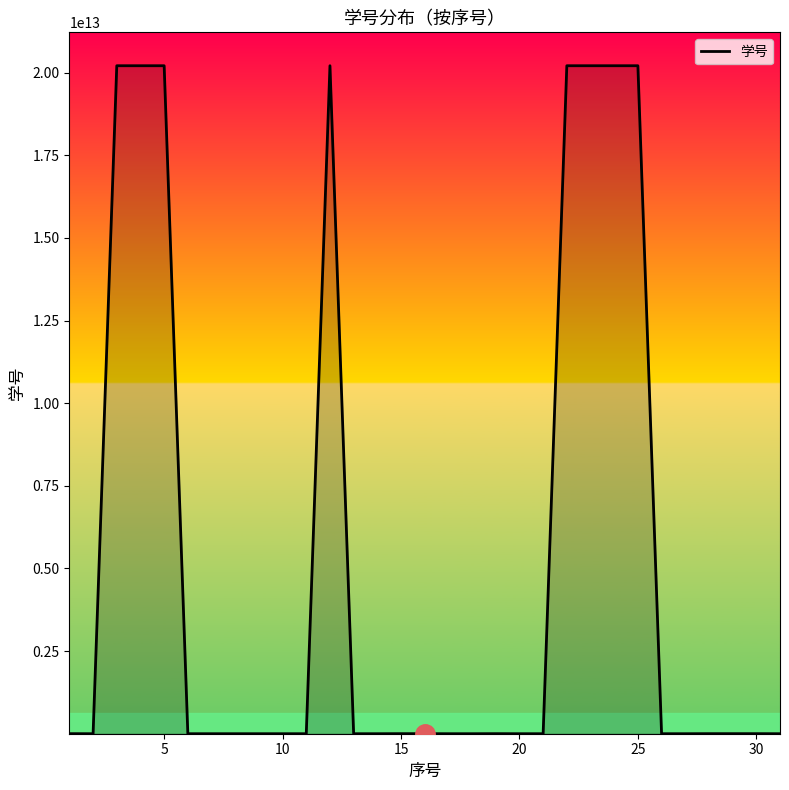

What is the value of the 31st point from the left?

202201130